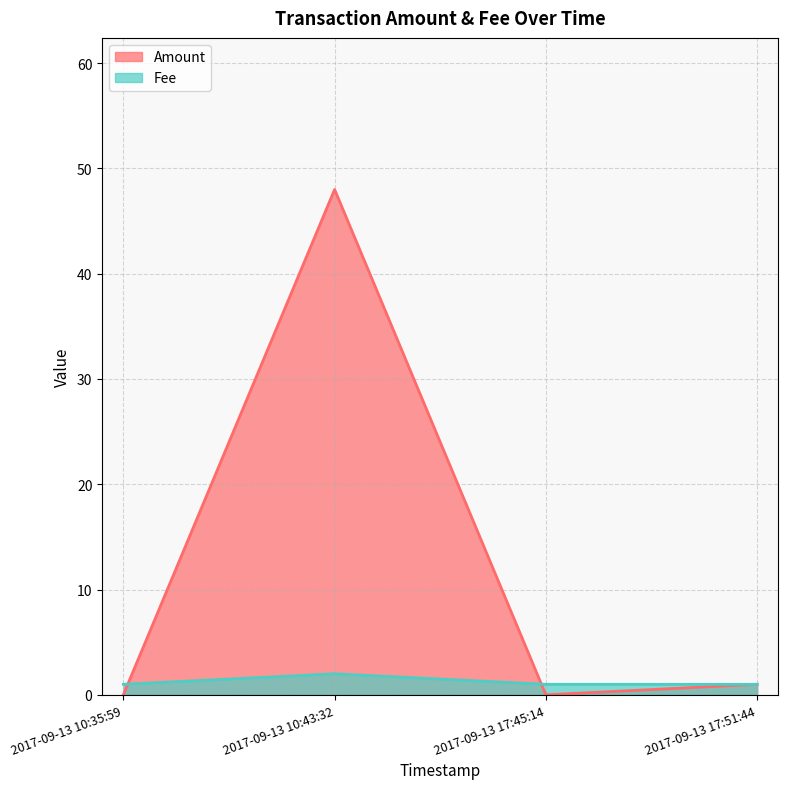

Is it true that Amount equals 15 at 2017-09-13 10:35:59?

False